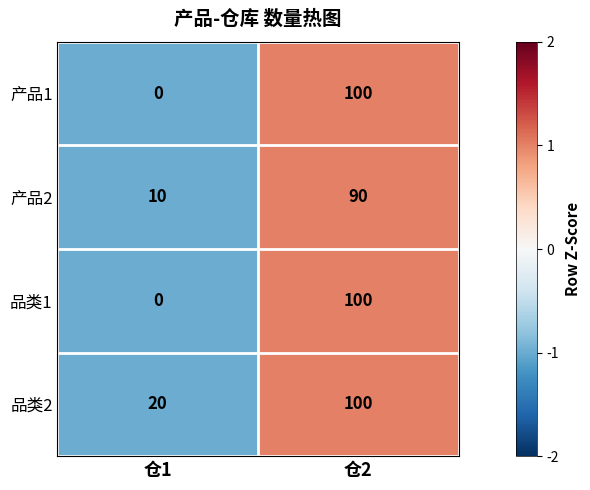

True or false: 产品2 has a value of 90 at 仓2.

True